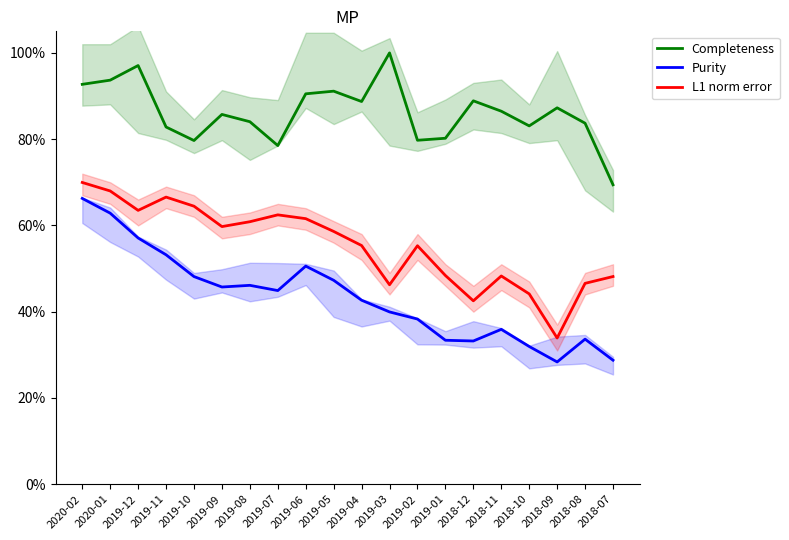

What is the maximum value shown in the chart?

1.0